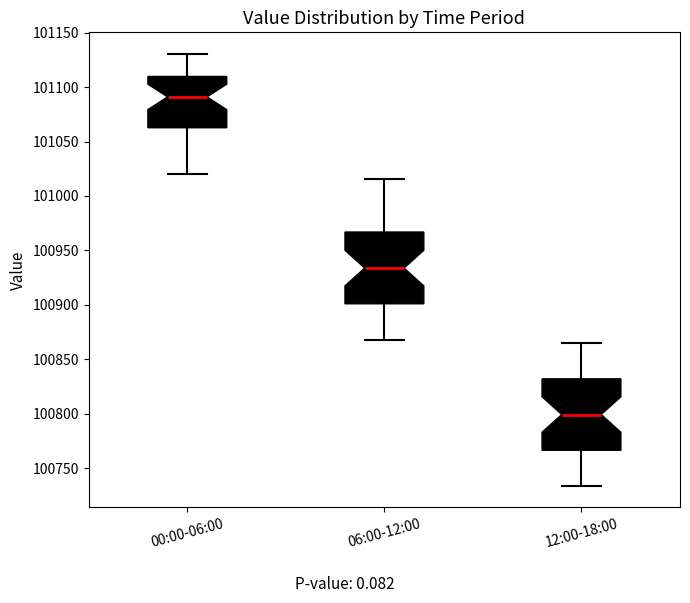

Which box has the lowest median line?

12:00-18:00